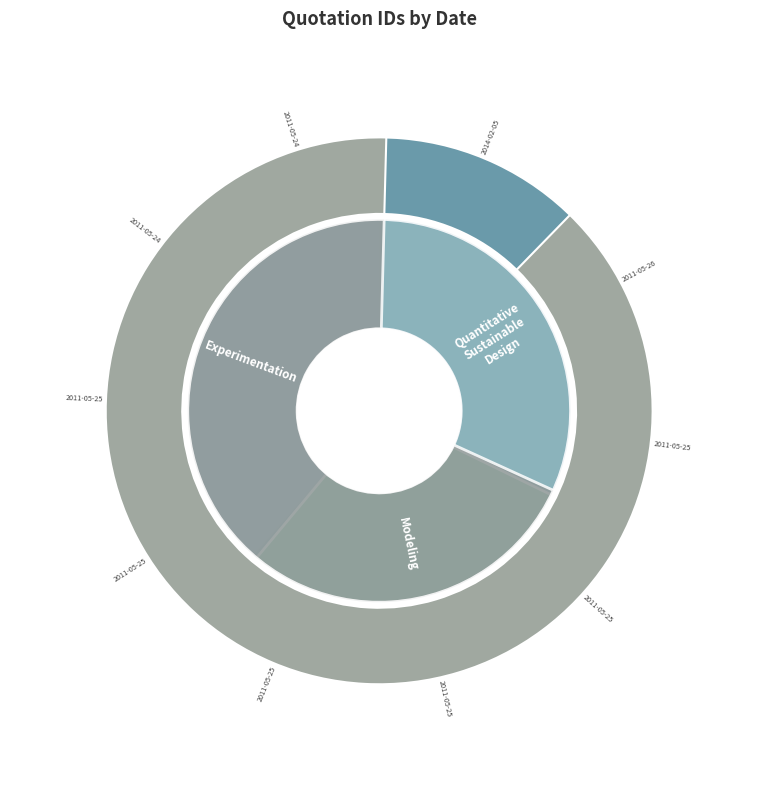

Which category has the smallest portion of the pie?

2011-05-24 (18476)